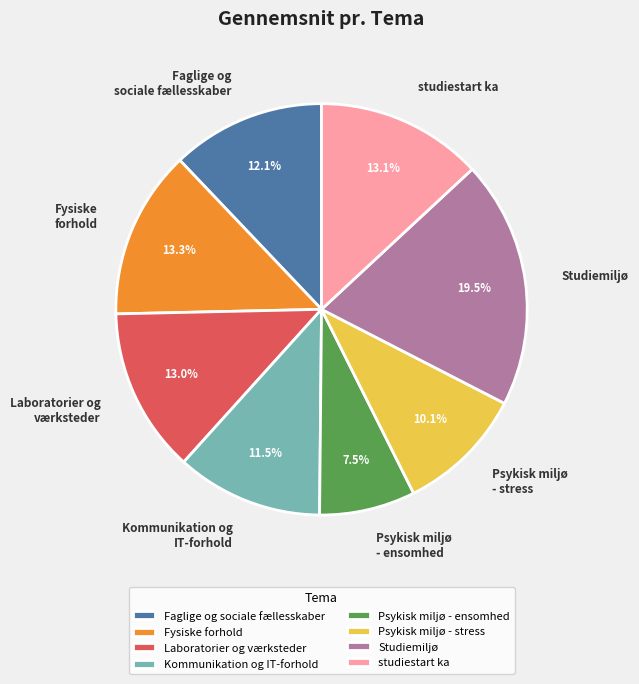

Which category has the smallest portion of the pie?

Psykisk miljø - ensomhed